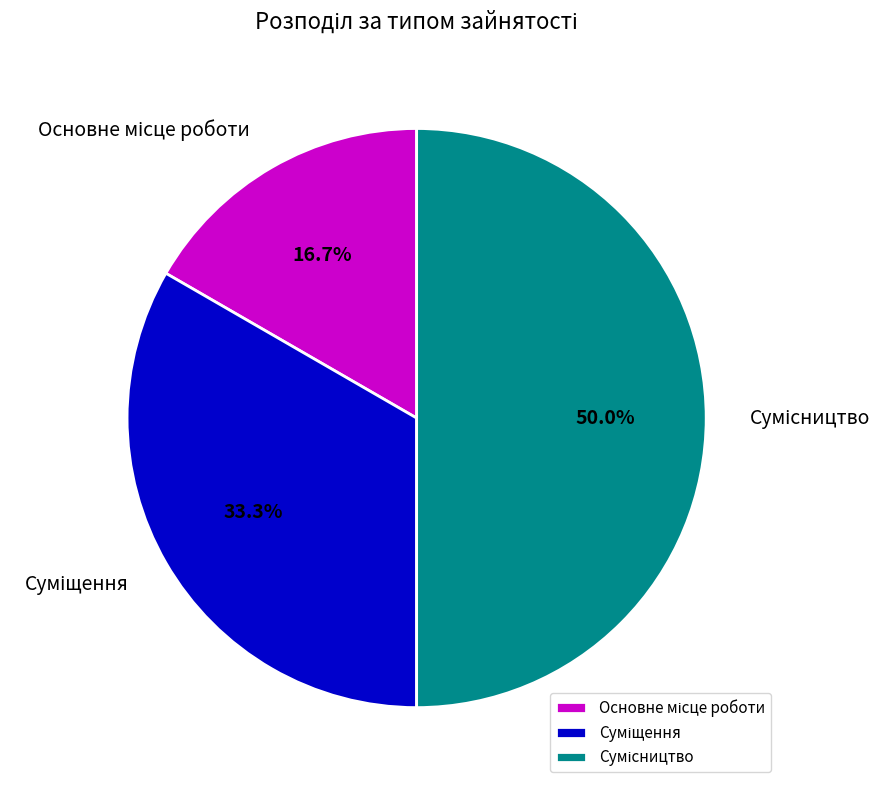

How many segments does this pie chart have?

3